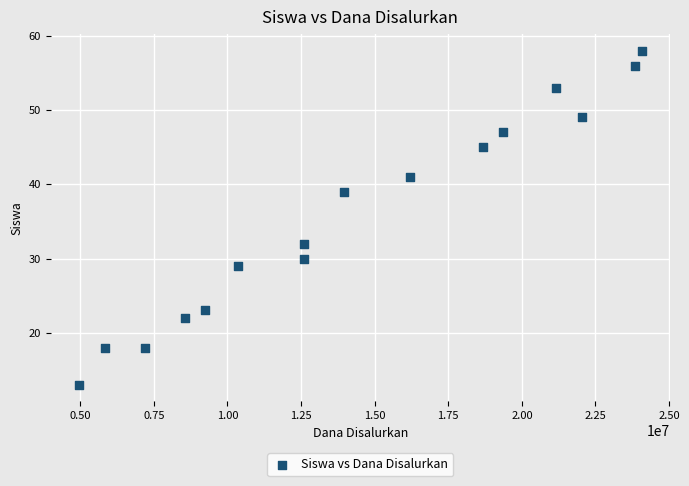

What is the range of X values (max minus min)?

19125000